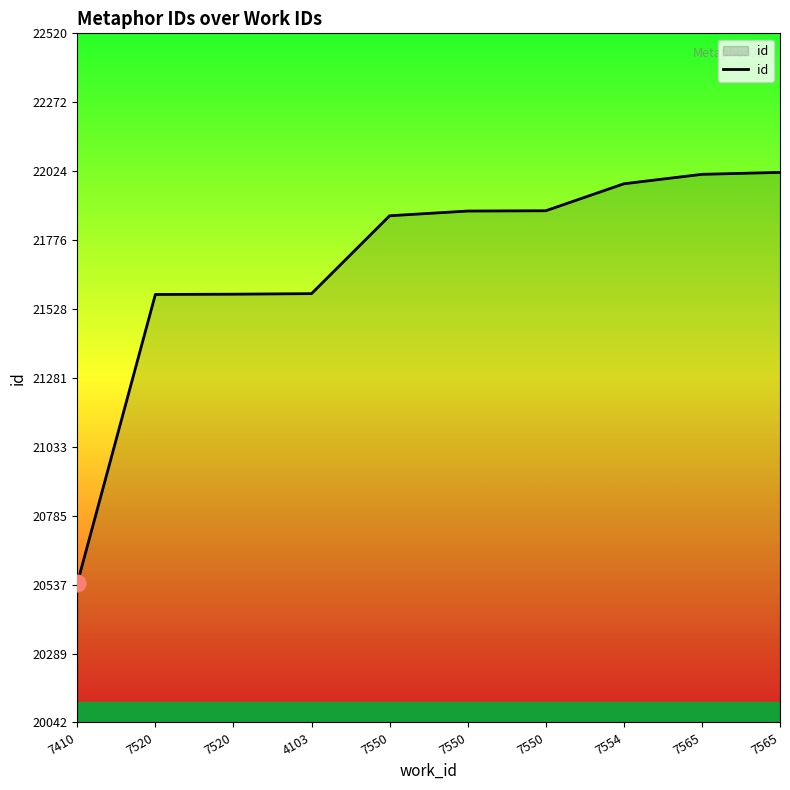

Between 7520 and 7565, which is larger?

7565